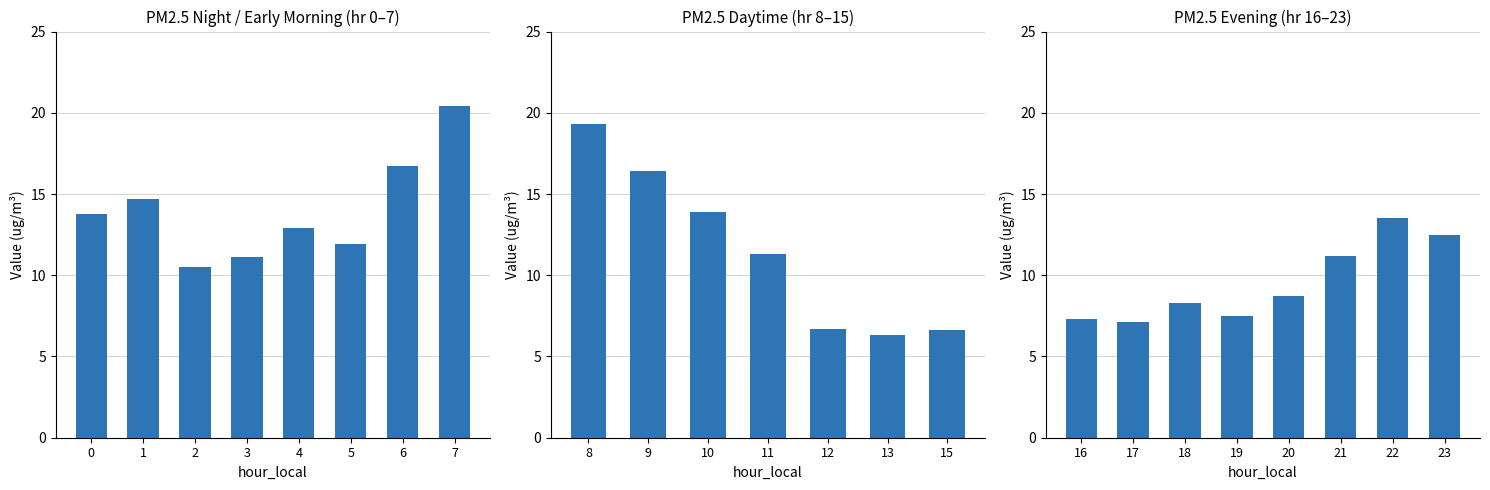

Does the chart contain any negative values?

No